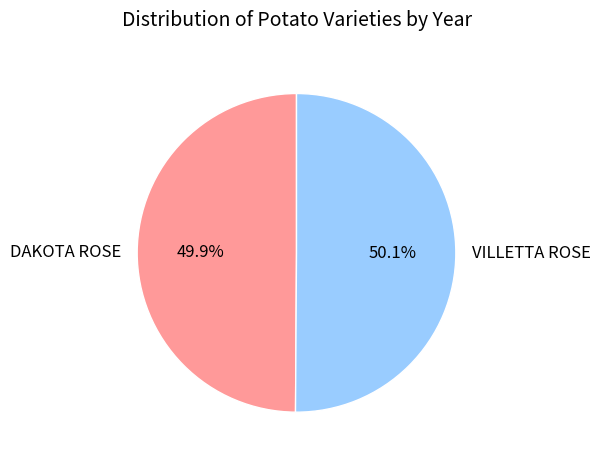

Approximately how many times larger is the value at VILLETTA ROSE compared to DAKOTA ROSE?

1.0